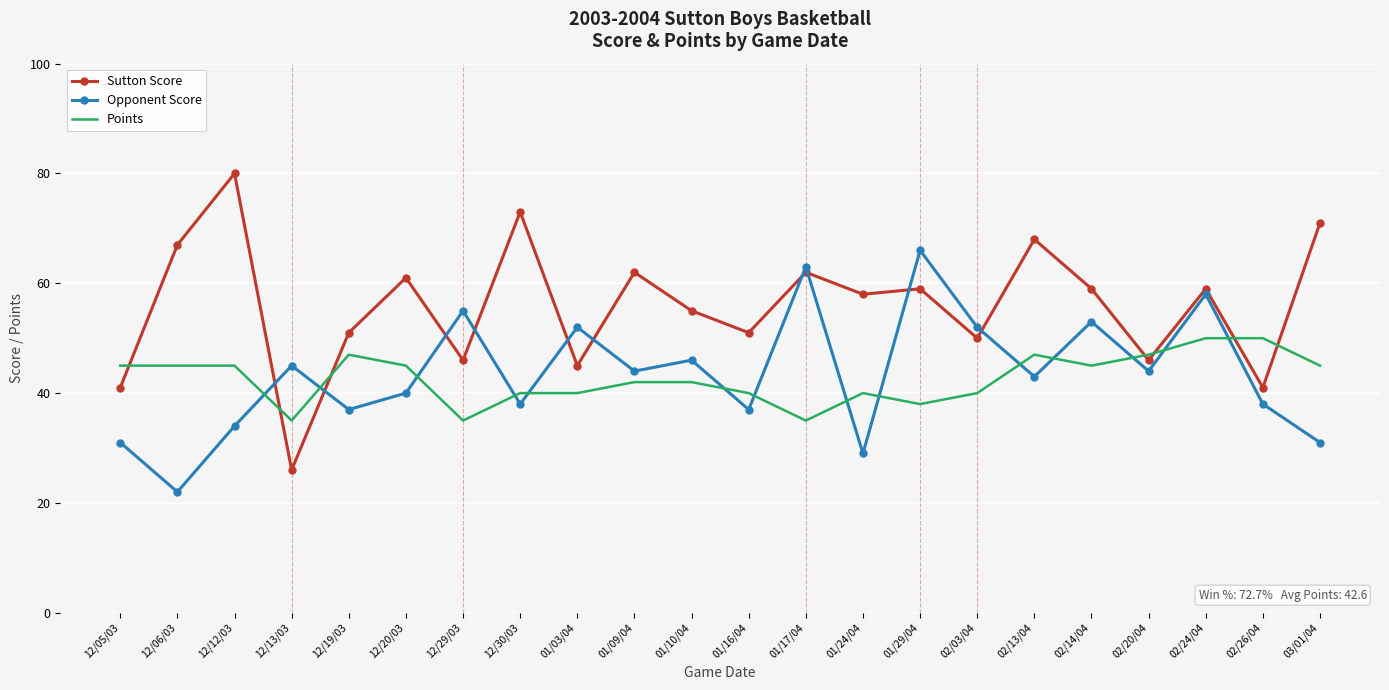

How many categories are shown in the chart?

22